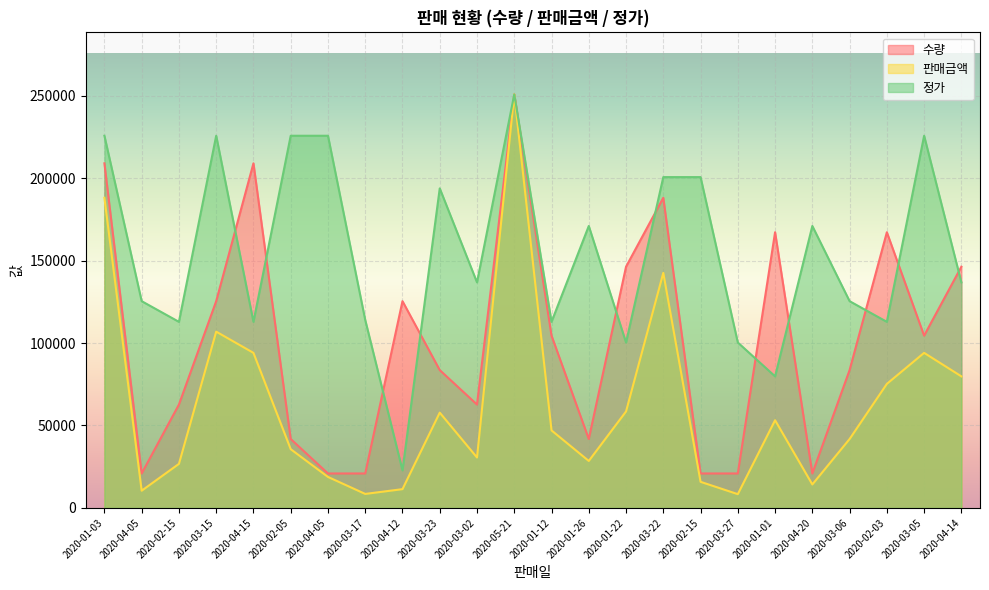

Does the chart display data point markers on the line(s)?

No